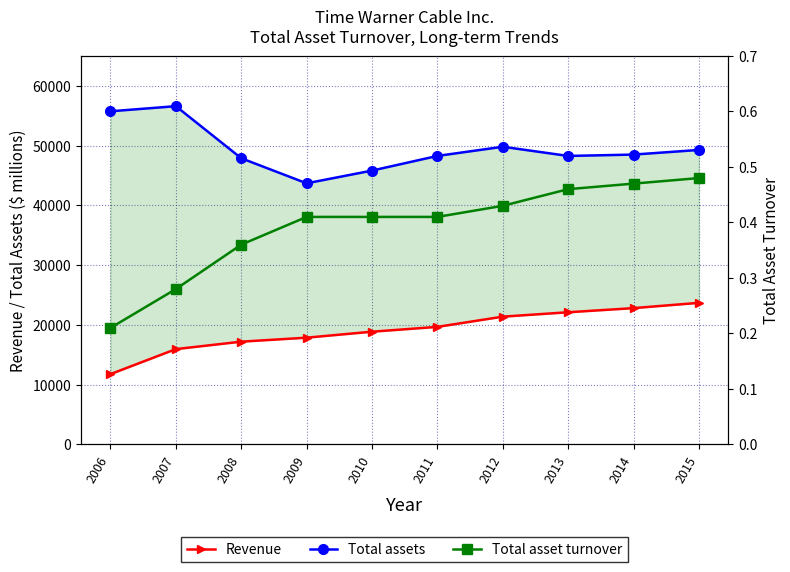

What is the total value across all series at 2009?

61562.4